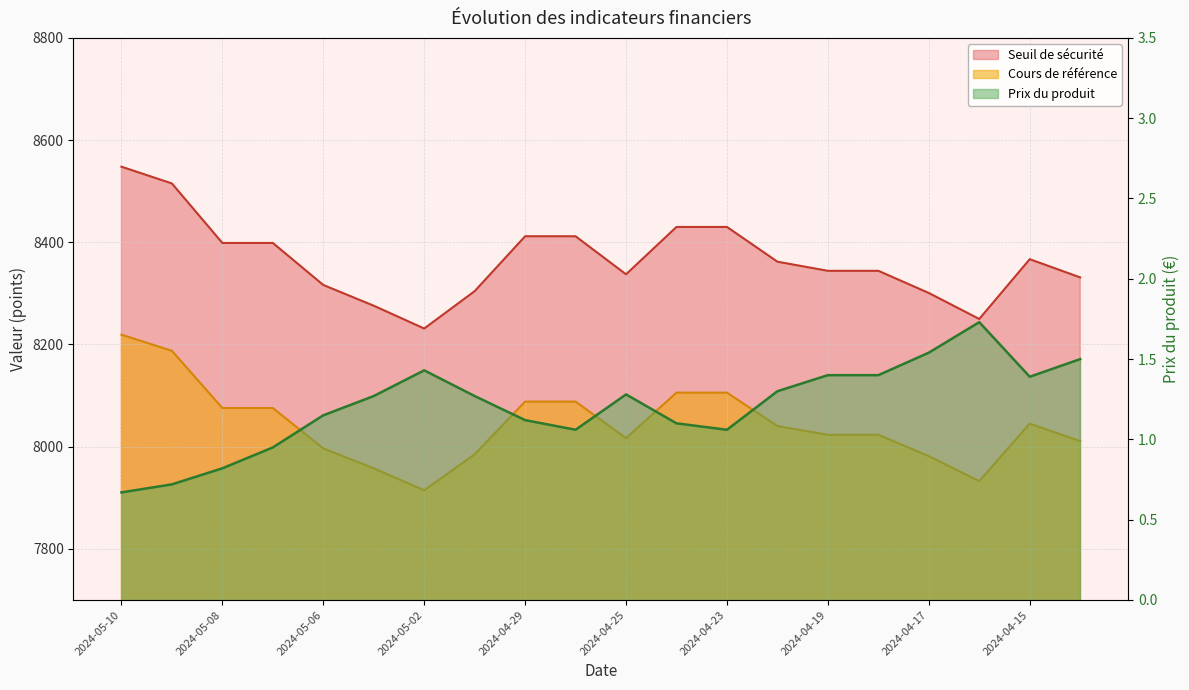

What are all the series names shown in the legend?

Prix du produit, Seuil de sécurité, Cours de référence